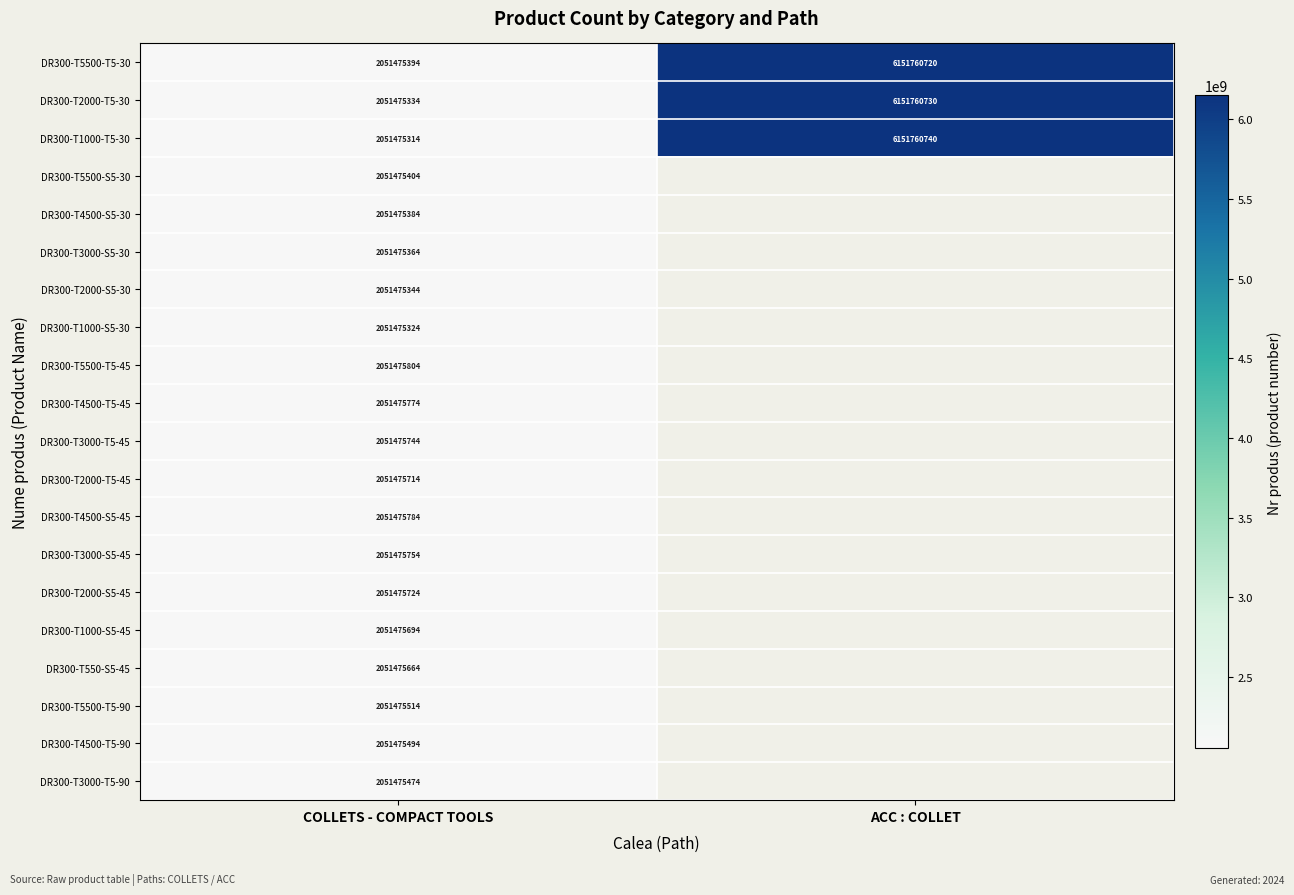

The value of DR300-T4500-T5-90 at COLLETS - COMPACT TOOLS is 3284570295. True or false?

False